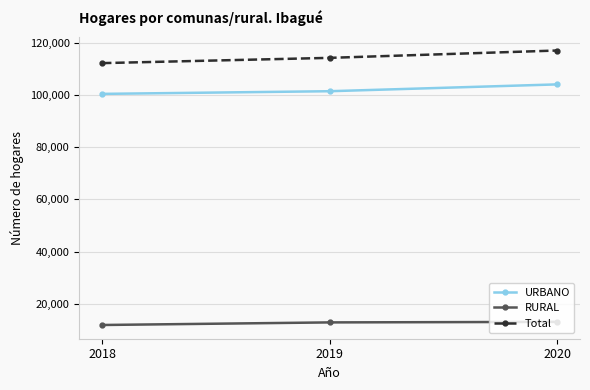

Which series has the largest range (max minus min)?

Total